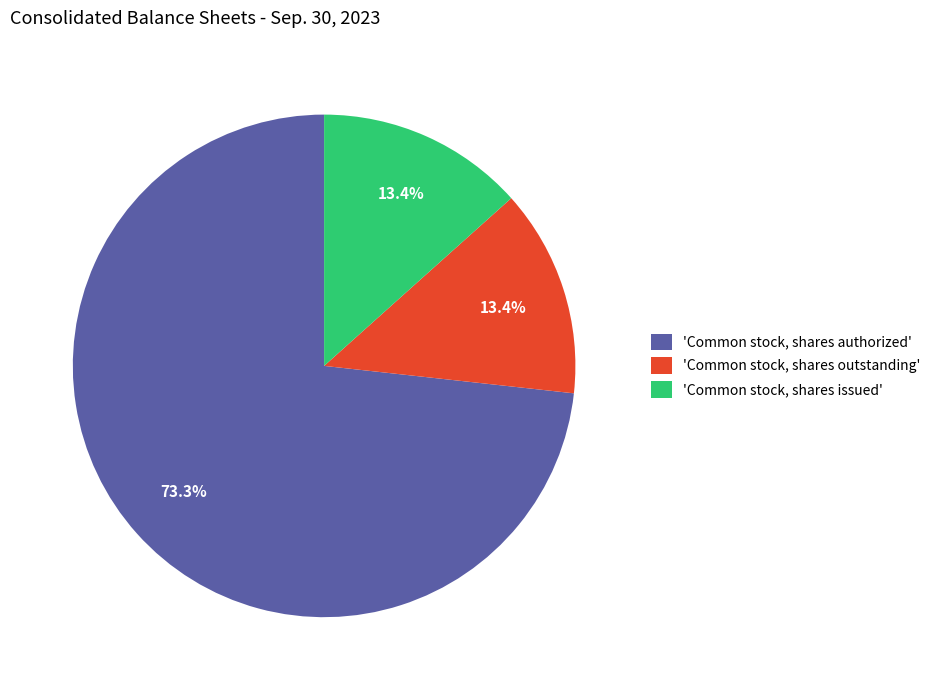

Count the number of slices in the pie.

3